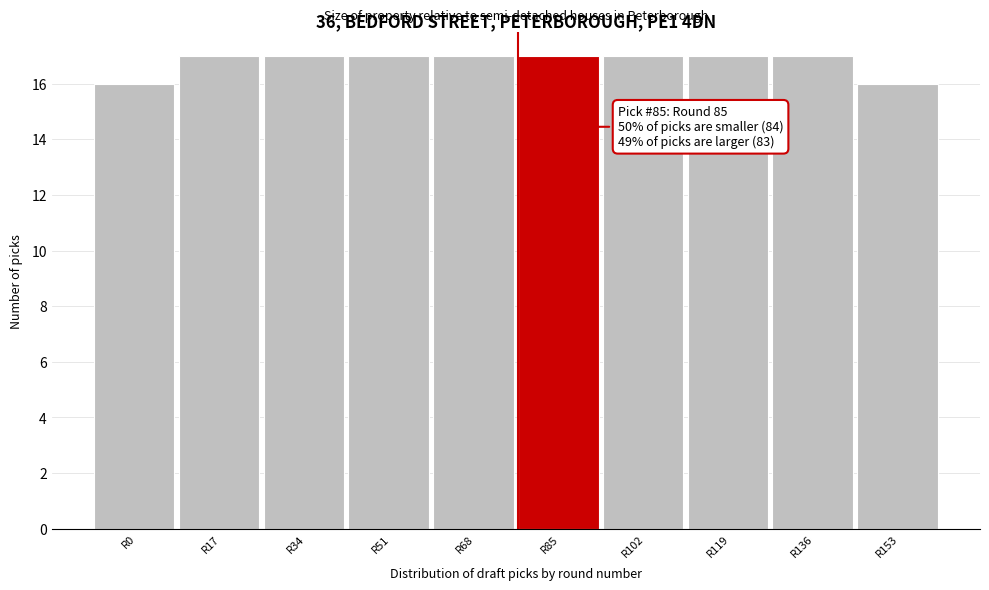

Reading left to right, extract all data points from this chart.

16	17	17	17	17	17	17	17	17	16